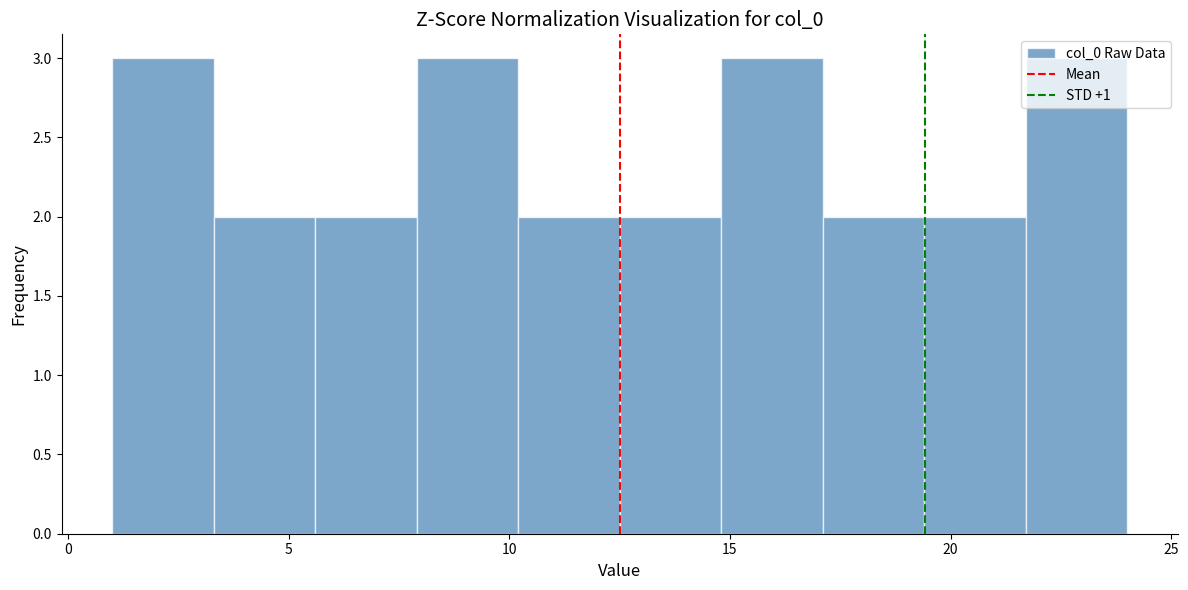

How tall is the bar that spans 14.8 to 17.1 on the x-axis? Neither the bar edges nor the heights are printed on the chart, so give them approximately, as read against the axes.

3